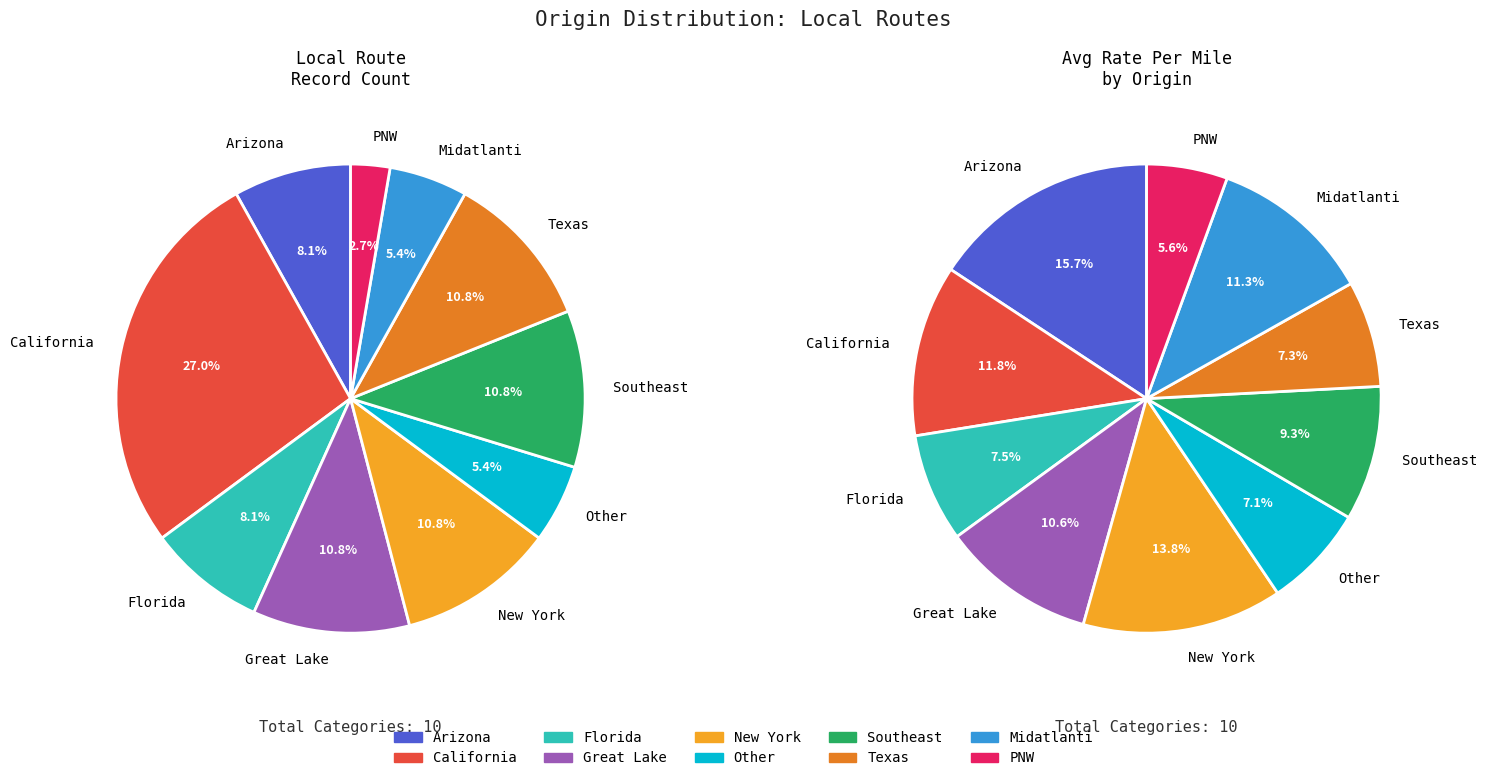

What portion of the pie excludes Southeast?

89.2%